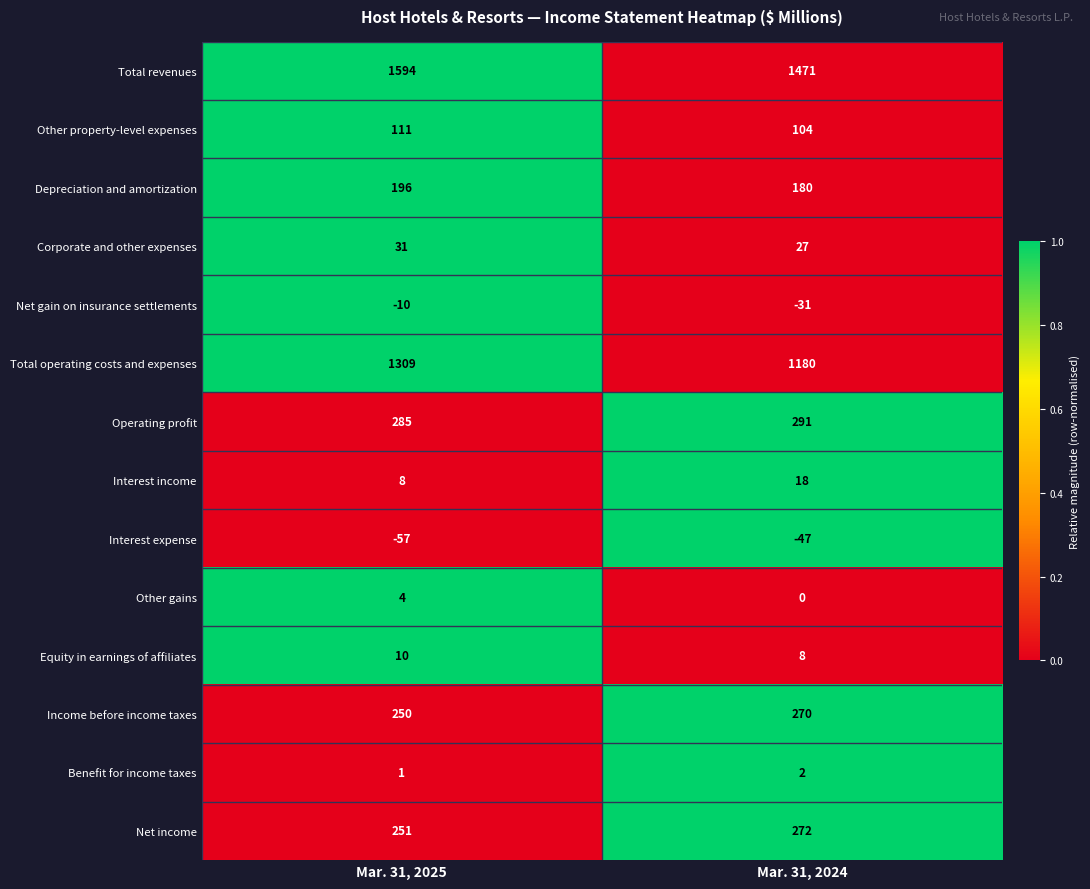

What is the total value across all series at Mar. 31, 2024?

3745